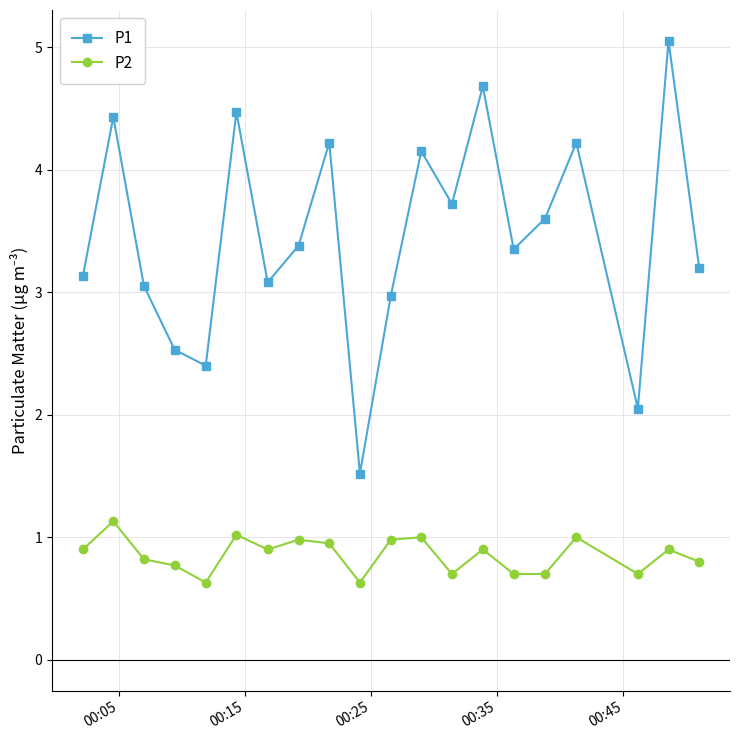

Which series has the largest total across all categories?

P1